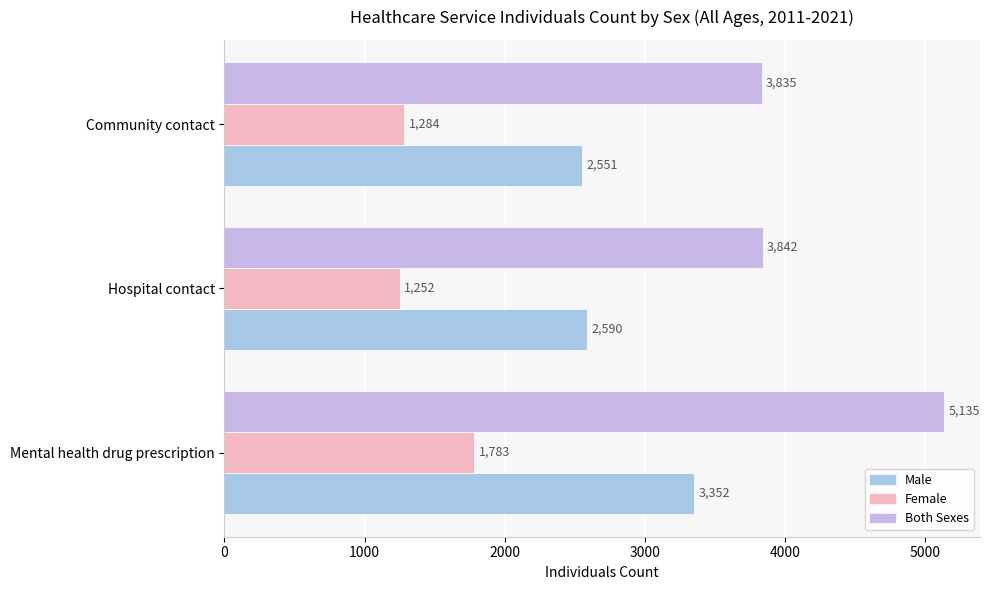

Which category has the lowest value in the Both Sexes series?

Community contact